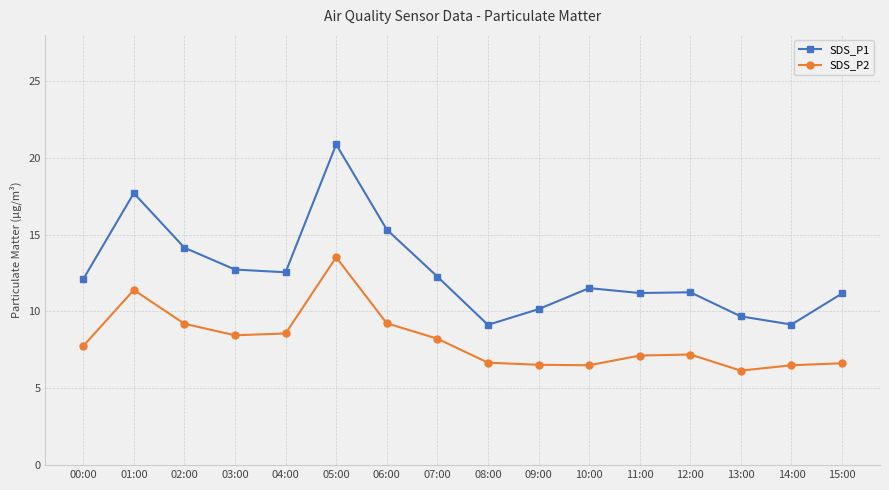

What value does the SDS_P1 series have at 11:00?

11.2